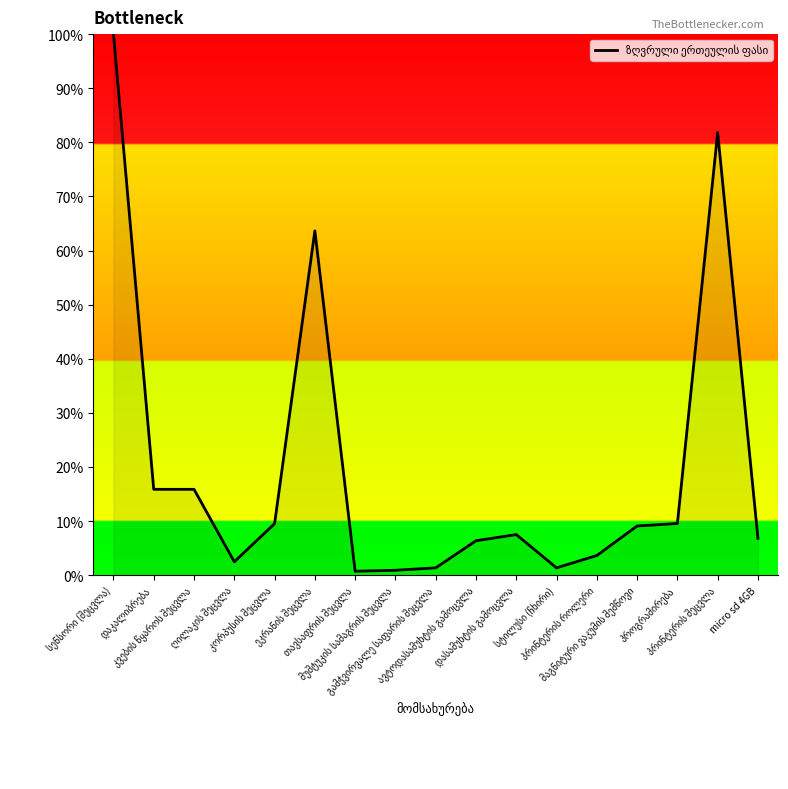

What is the maximum value shown in the chart?

100.0